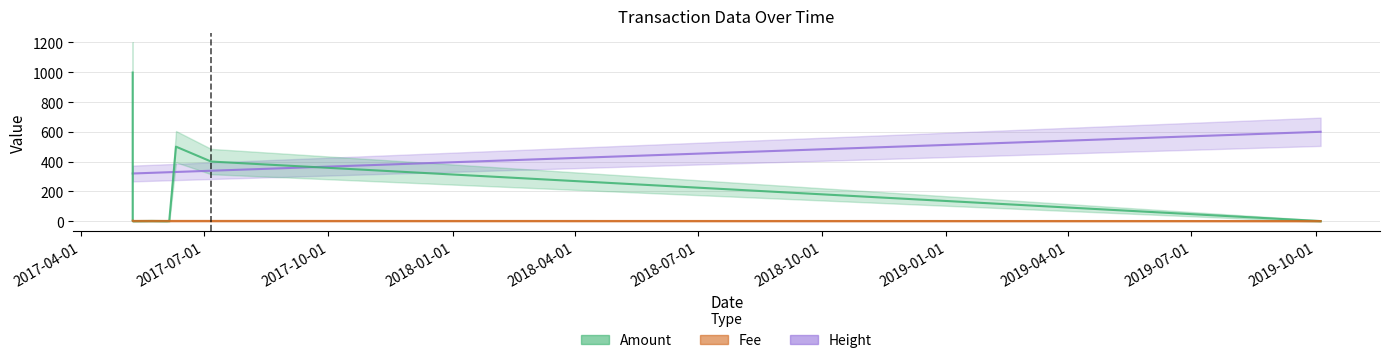

At which category does the chart reach its minimum across all series?

2017-05-09